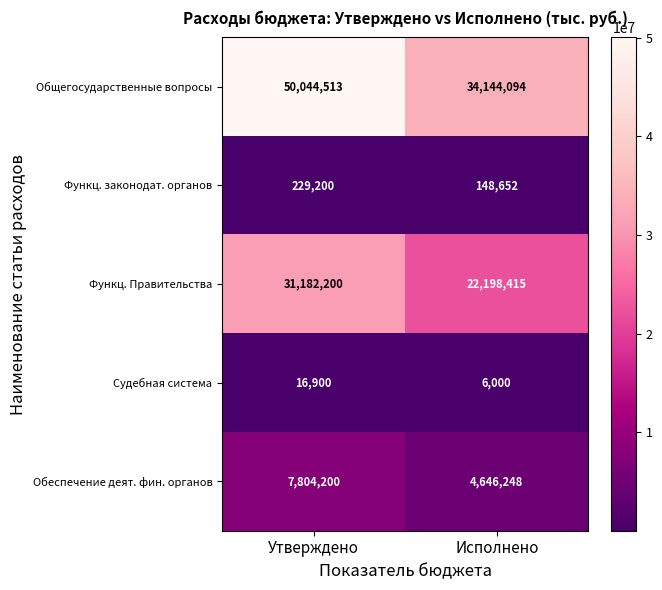

What is the greatest value displayed?

50044513